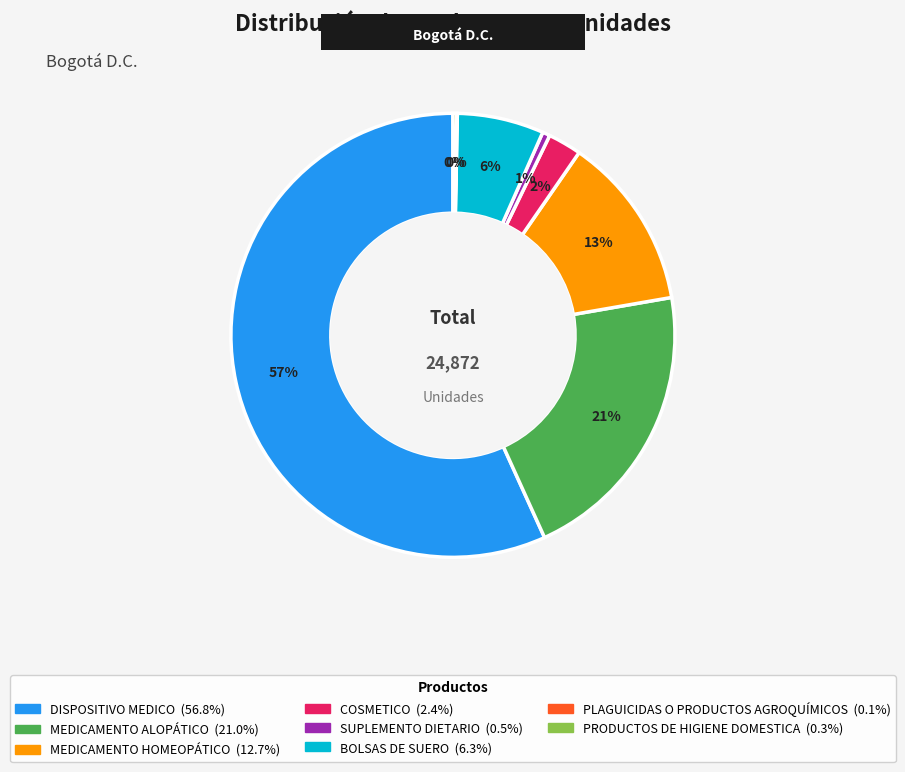

To the nearest percent, what is the difference between the largest and smallest slice percentages?

57%